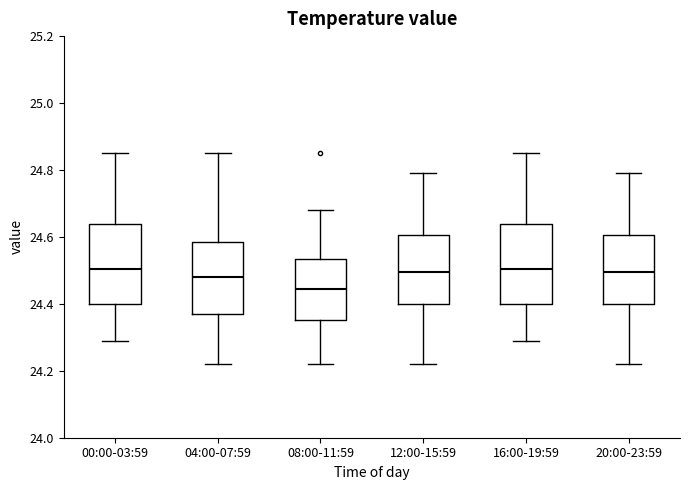

Reading left to right, read every box against the y-axis: the position of its median line, the range the box covers, and the ends of its whiskers. The values are not printed on the chart, so give them approximately, as read against the axis.

00:00-03:59: median 24.50, box 24.40 to 24.64, whiskers 24.30 to 24.86
04:00-07:59: median 24.48, box 24.38 to 24.58, whiskers 24.22 to 24.86
08:00-11:59: median 24.44, box 24.36 to 24.54, whiskers 24.22 to 24.68
12:00-15:59: median 24.50, box 24.40 to 24.60, whiskers 24.22 to 24.80
16:00-19:59: median 24.50, box 24.40 to 24.64, whiskers 24.30 to 24.86
20:00-23:59: median 24.50, box 24.40 to 24.60, whiskers 24.22 to 24.80